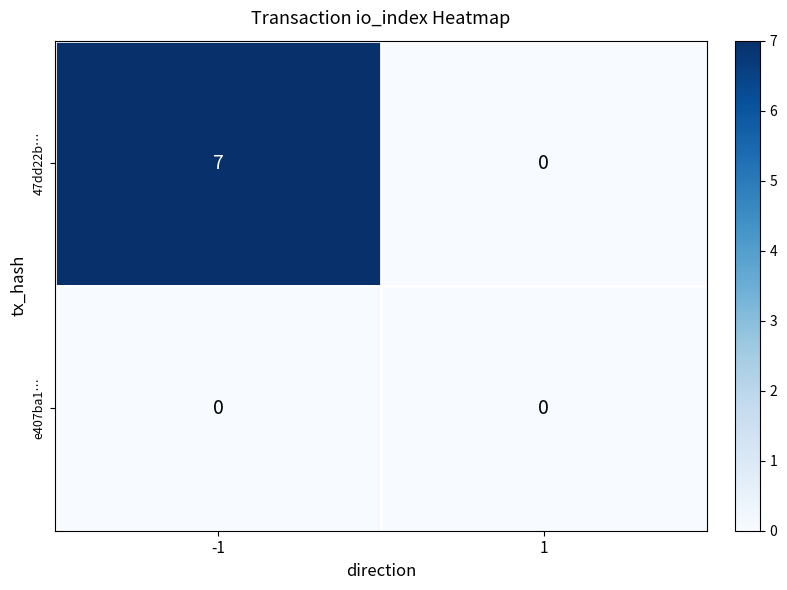

What is the average value of the 47dd22b… series?

4